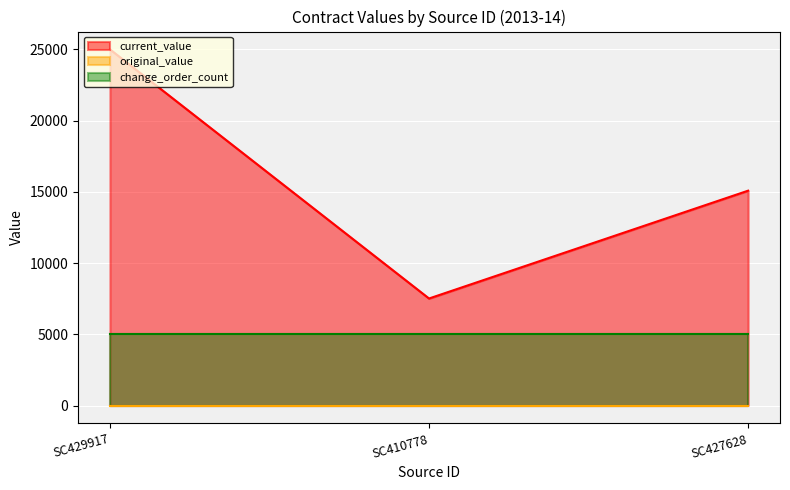

Where is current_value nearest to the value 16256?

SC427628